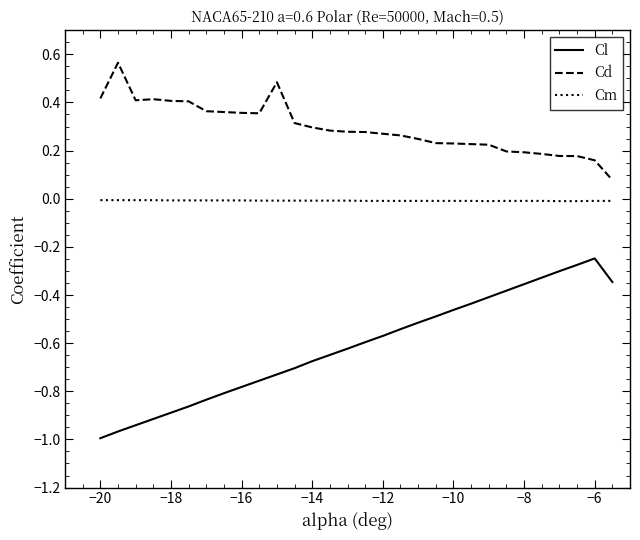

What is the difference between the maximum and minimum values in the Cl series?

0.7